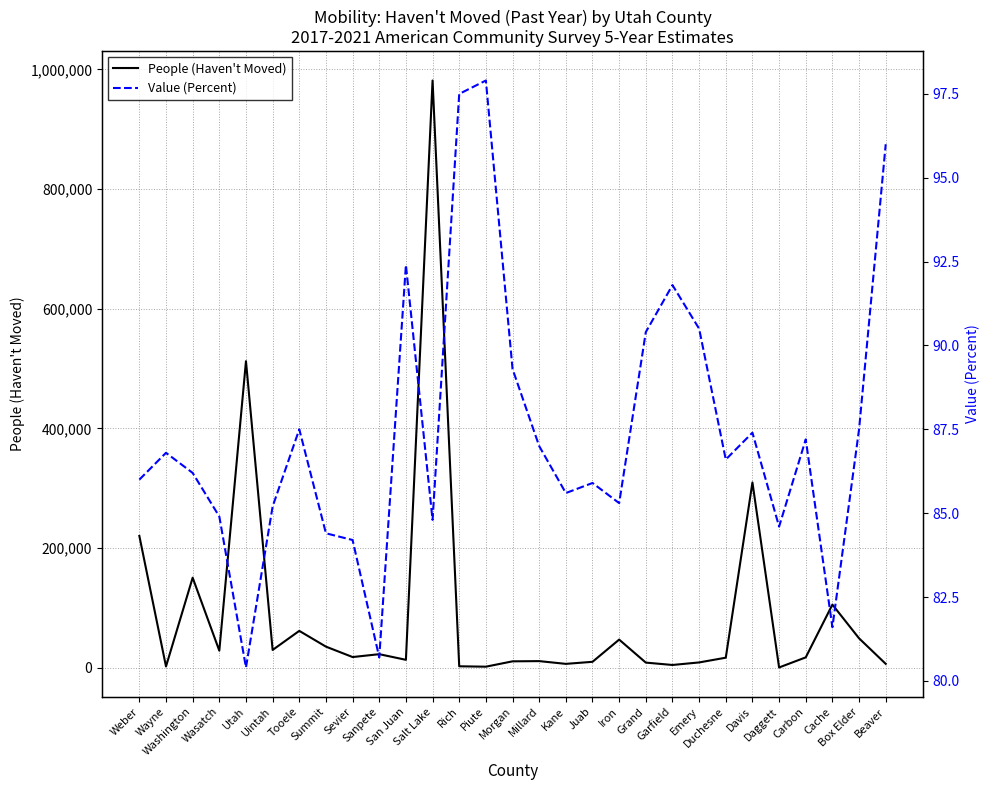

Which series has the largest total across all categories?

People (Haven't Moved)